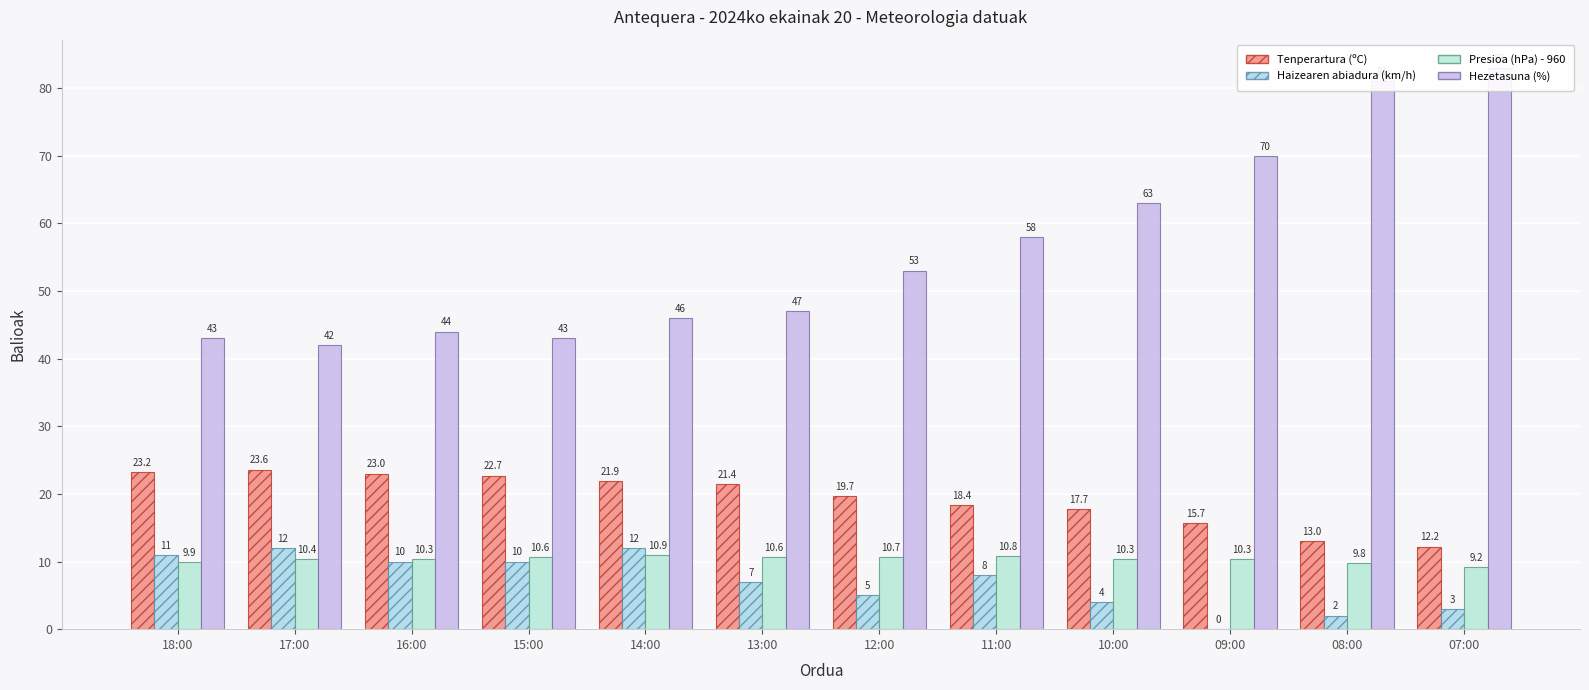

Which series has the largest total across all categories?

Hezetasuna (%)